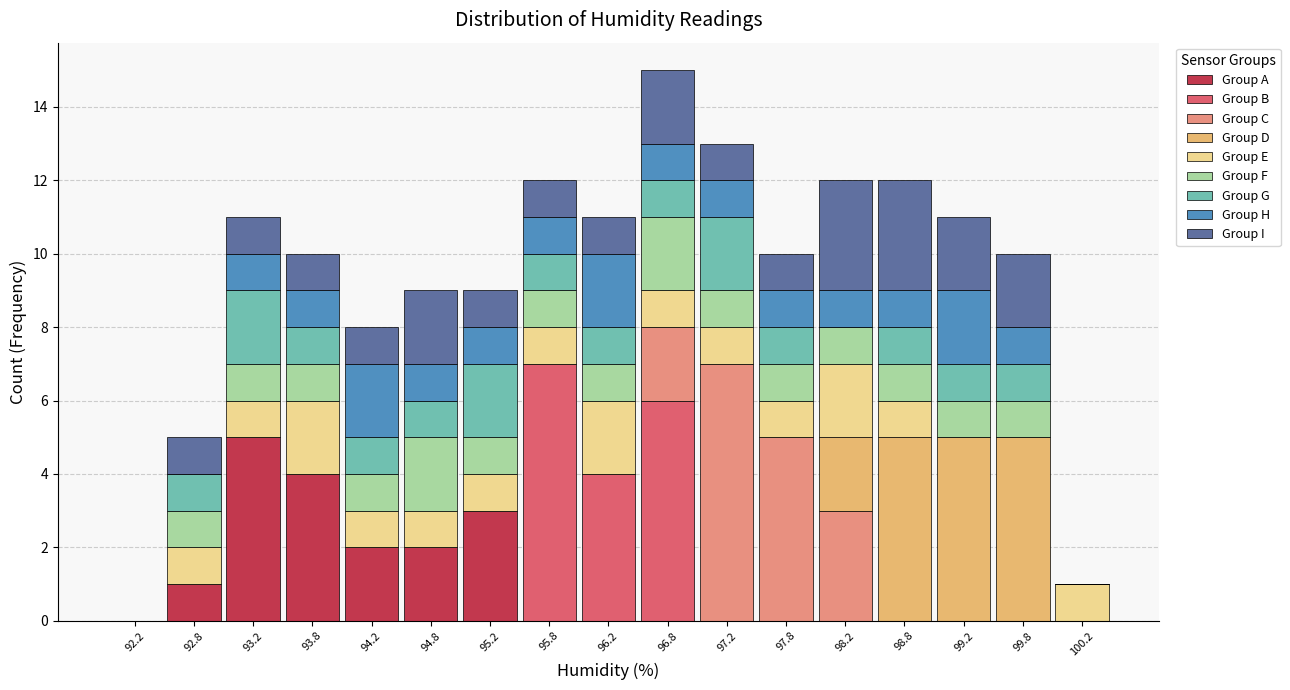

What is the total height of the stacked bar covering 99.5 to 100.0 on the x-axis? The values are not printed on the chart, so give them approximately, as read against the axis.

10